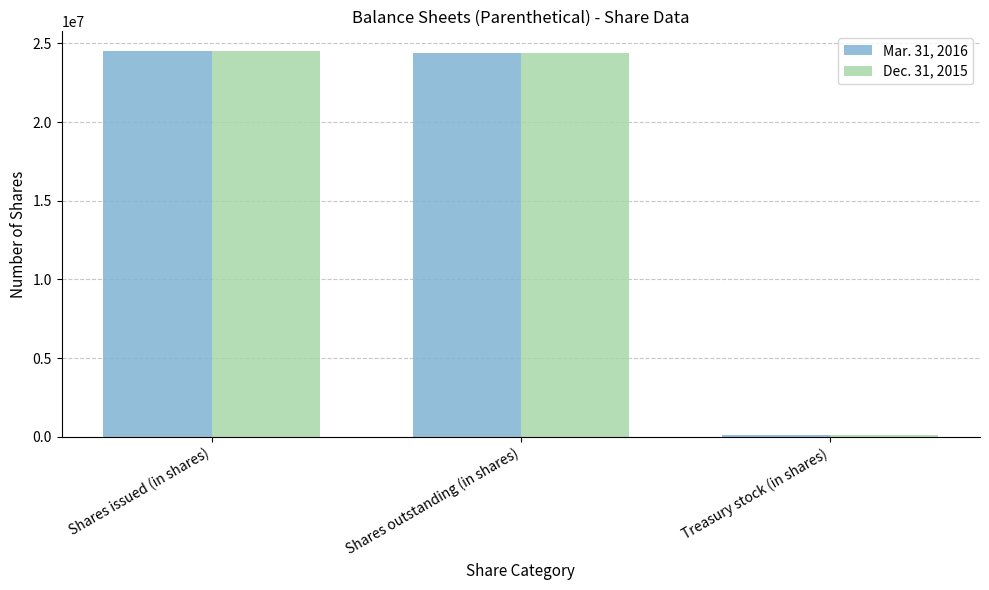

What position from the right is Shares issued (in shares)?

3